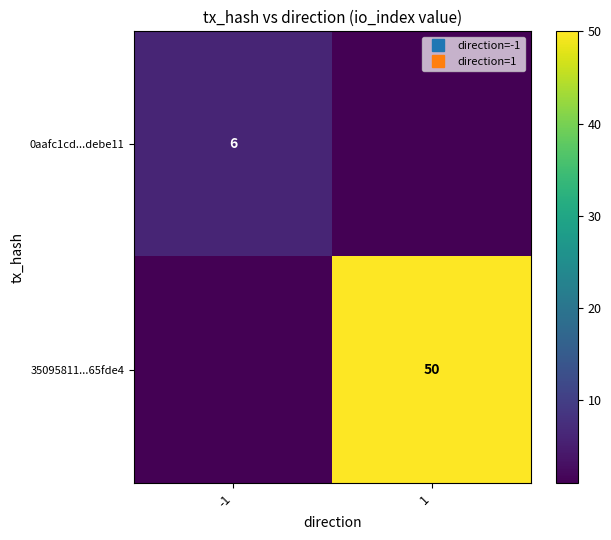

Which category has the lowest value across all series?

1